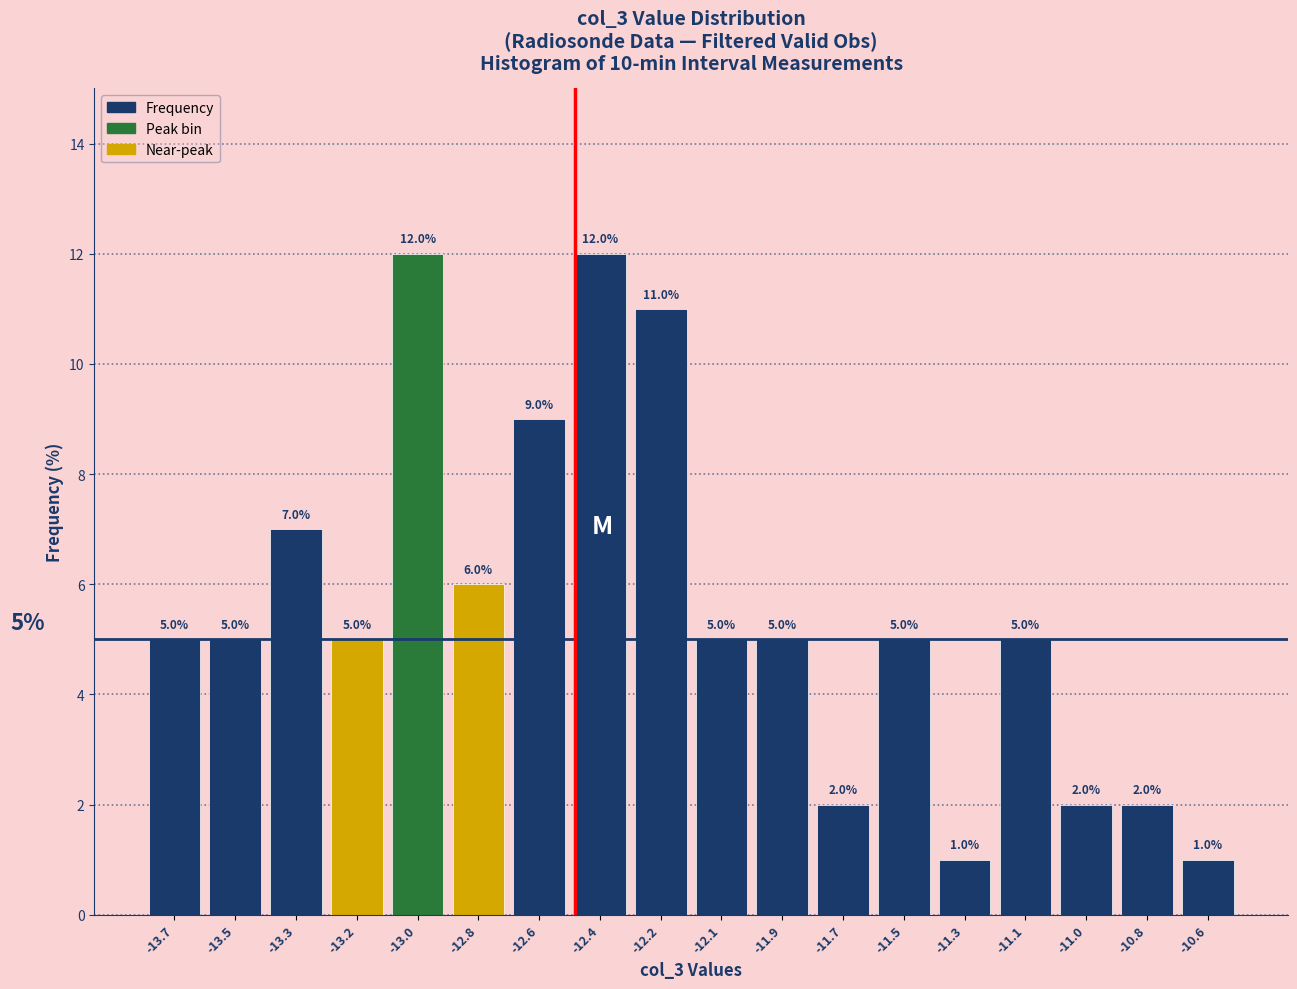

Reading right to left, extract all data points from this chart.

1.0	2.0	2.0	5.0	1.0	5.0	2.0	5.0	5.0	11.0	12.0	9.0	6.0	12.0	5.0	7.0	5.0	5.0